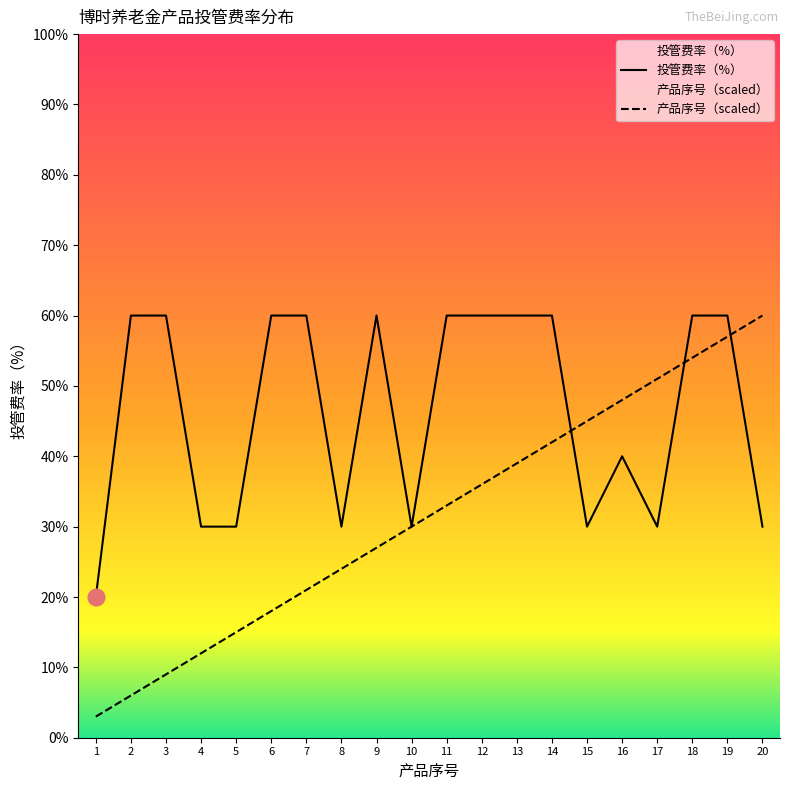

What is the value of the 投管费率（%） point at the 20th from the left?

0.3